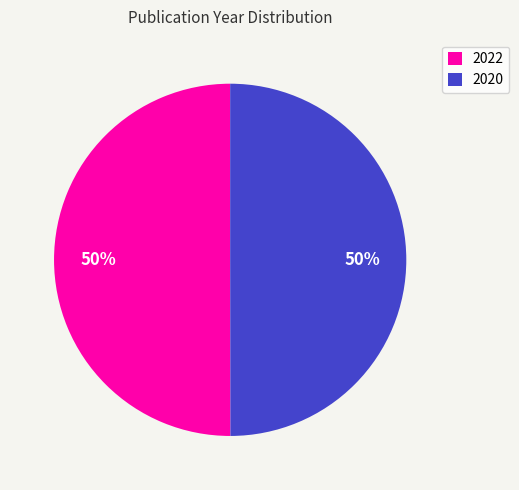

Is the sum of 2022 and 2020 greater than half?

Yes